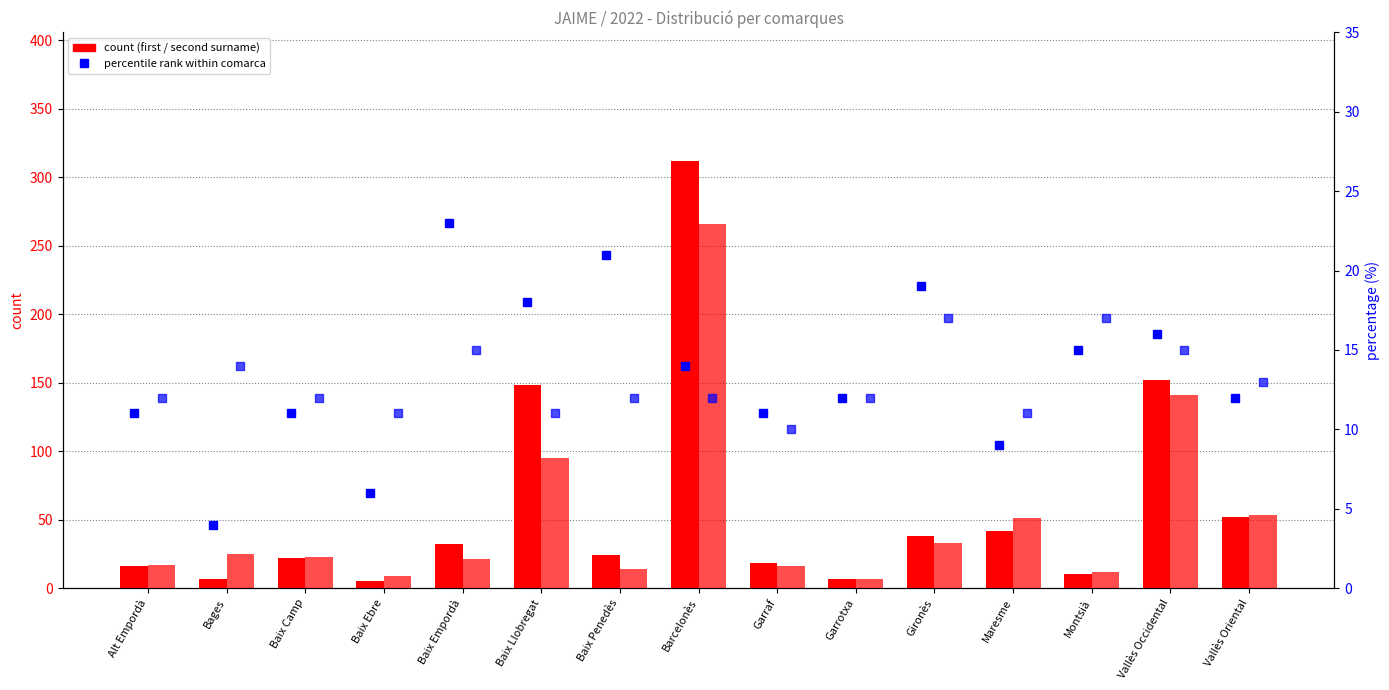

Which label corresponds to the smallest value in the chart?

Bages